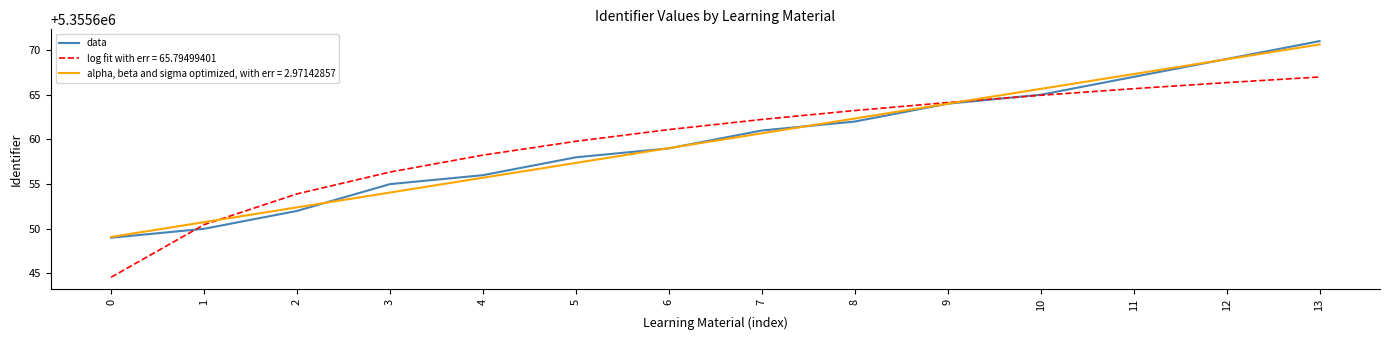

What is the difference between the highest and lowest values at 7?

1.6